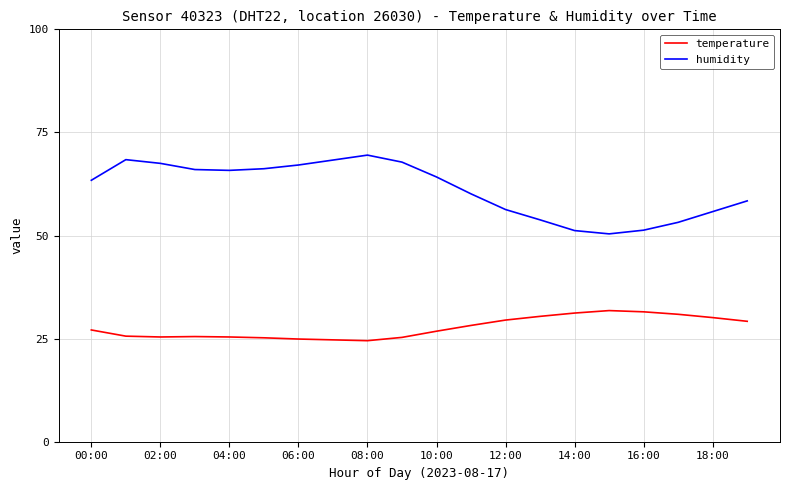

What is the difference between the maximum and minimum values in the temperature series?

7.3